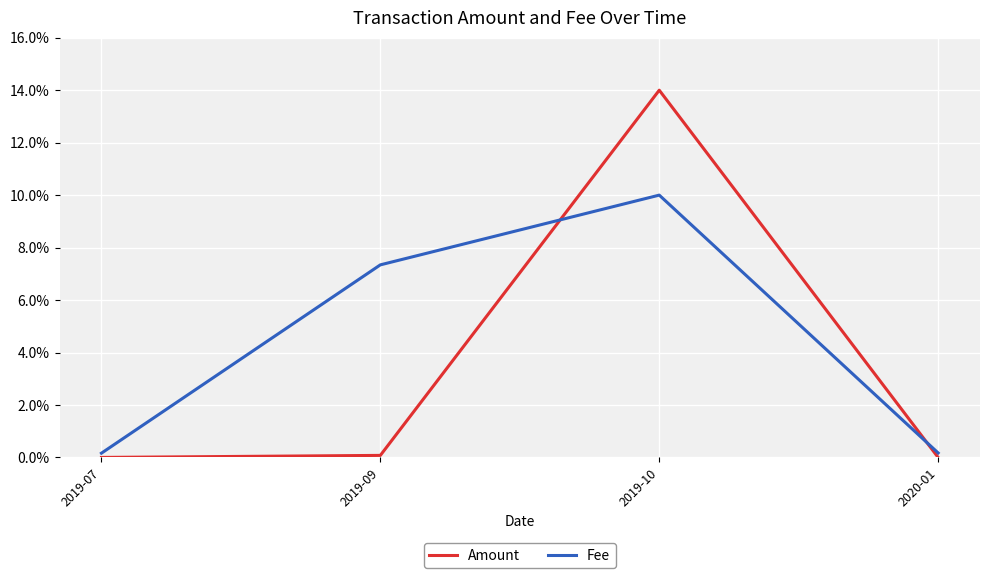

Rank the series by their average value, from lowest to highest.

Amount, Fee